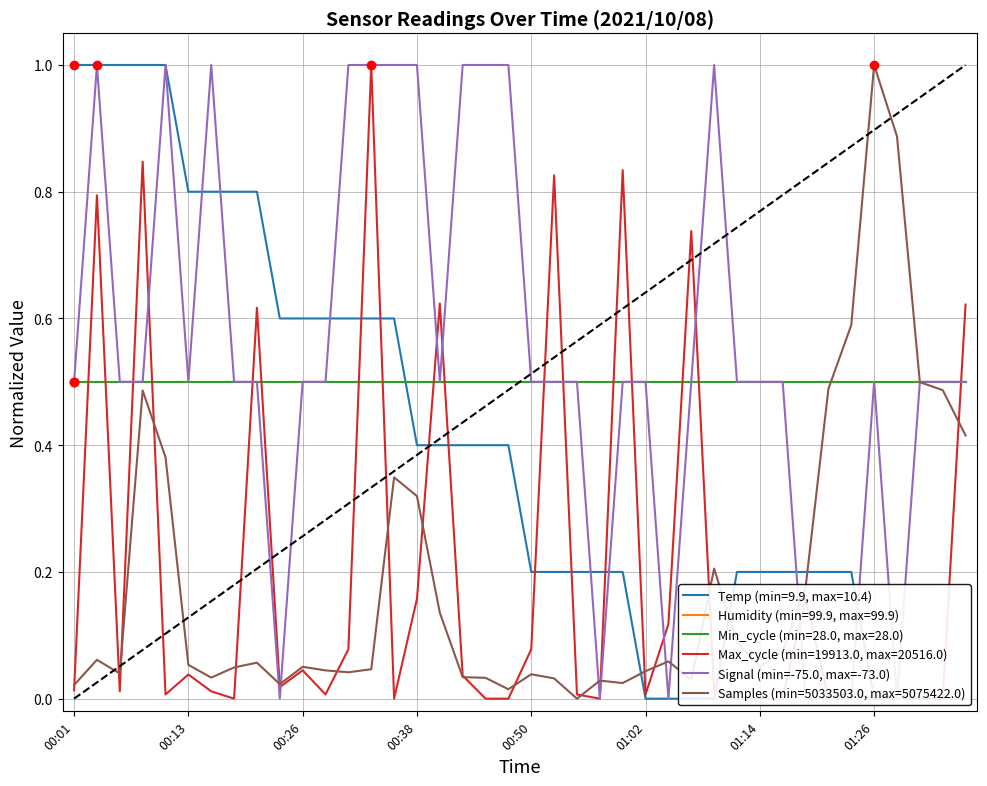

At which label does Samples reach its minimum?

00:55